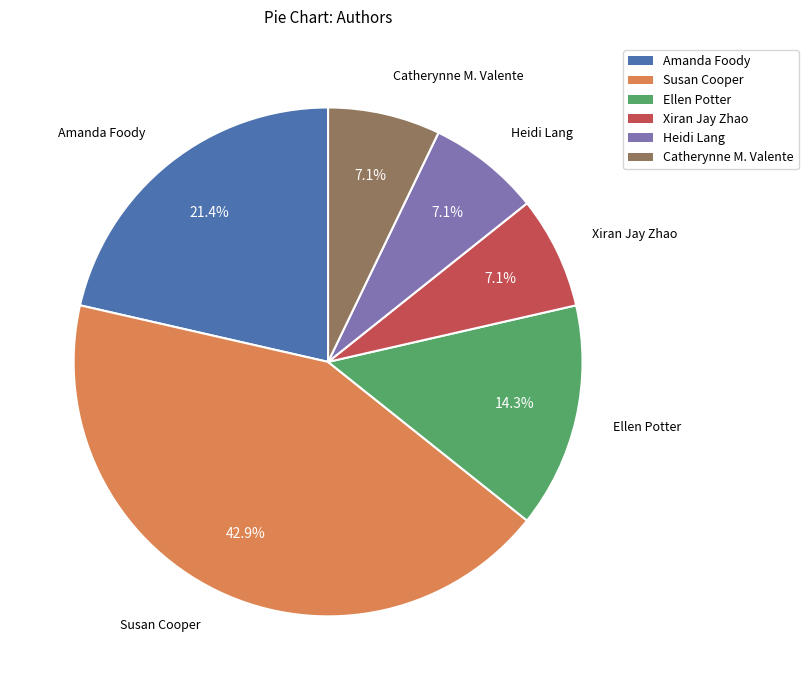

What percentage is NOT represented by Xiran Jay Zhao?

92.9%